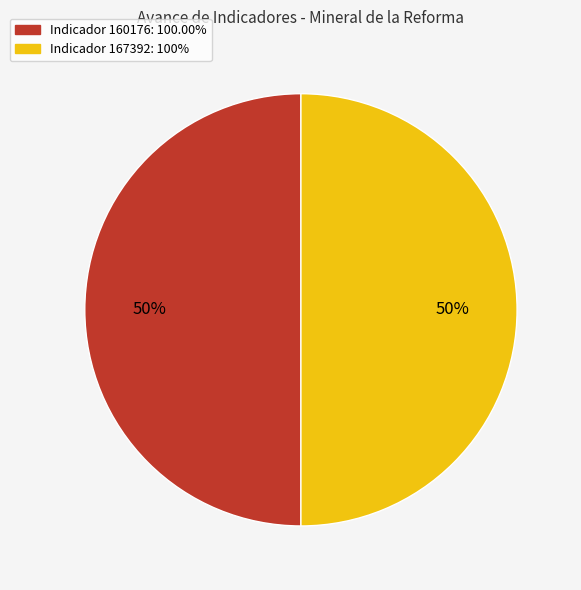

To the nearest percent, what is the average slice percentage?

50%